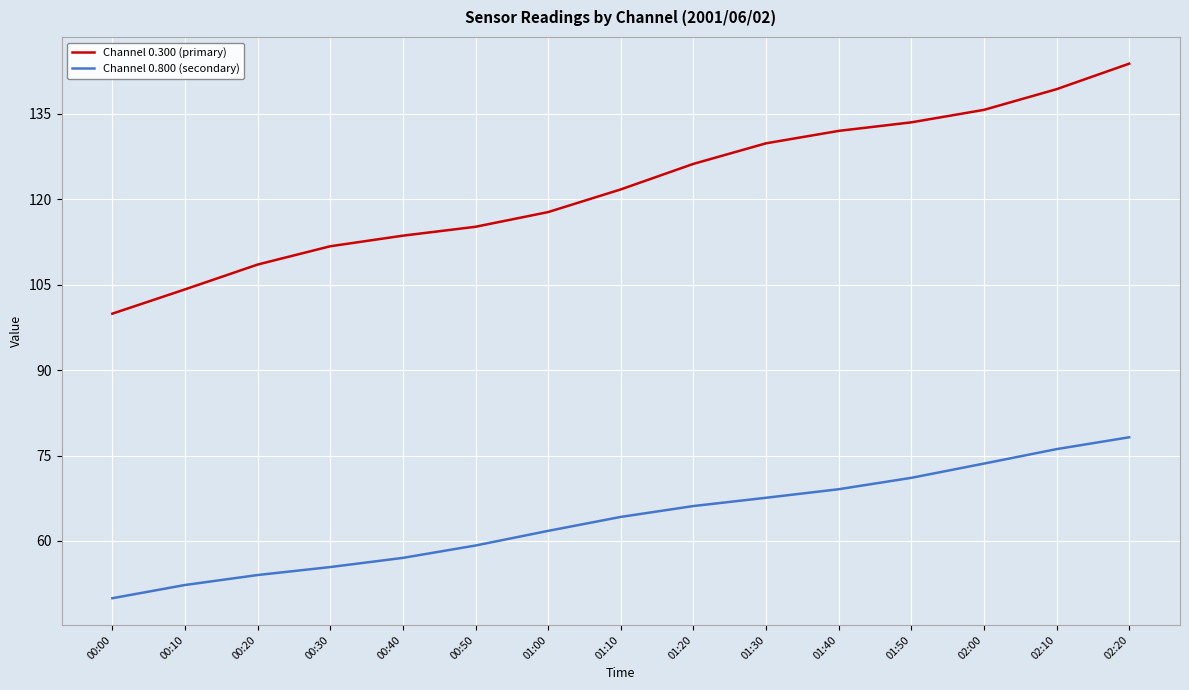

How many lines are shown in the chart?

2